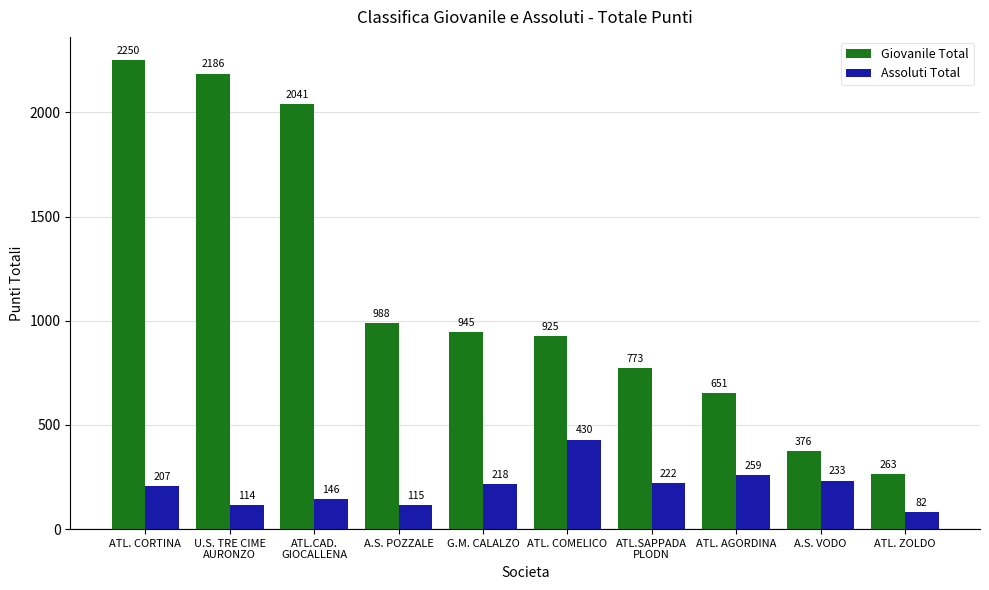

What is the sum of all Giovanile Total values?

11398